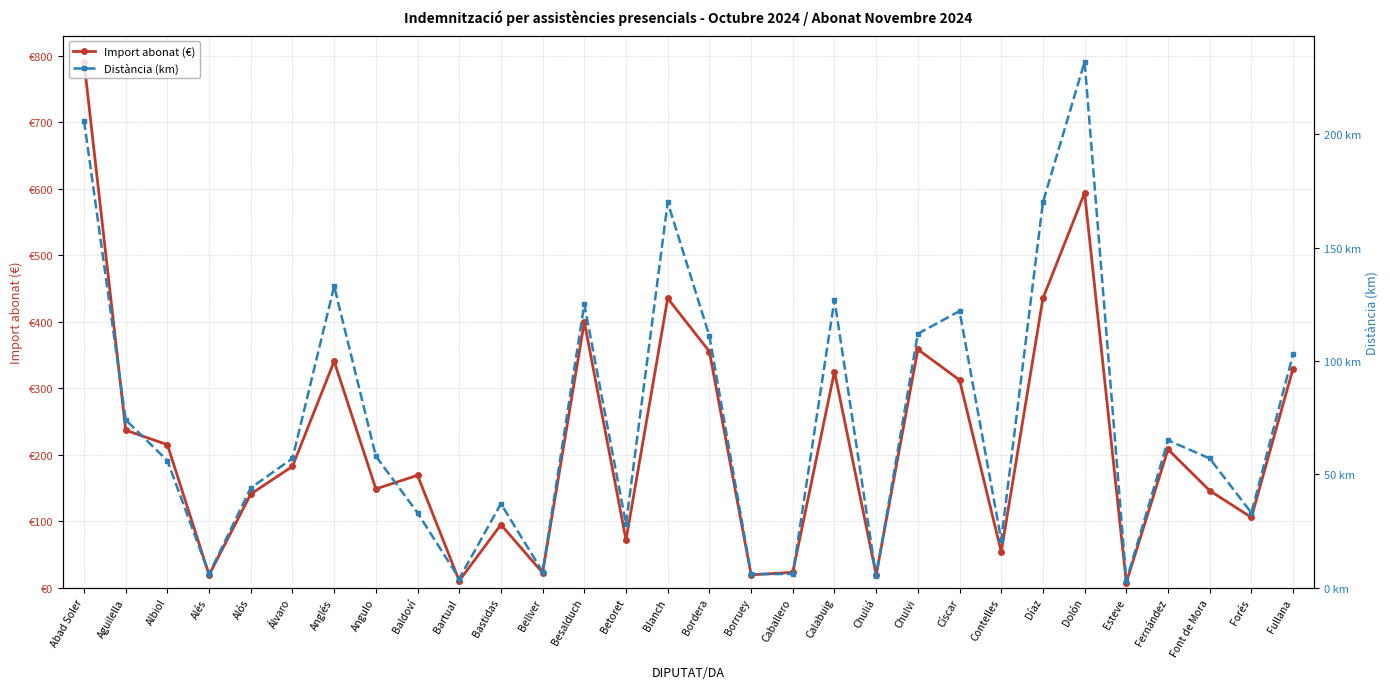

What is the average value of the Distància (km) series?

73.7